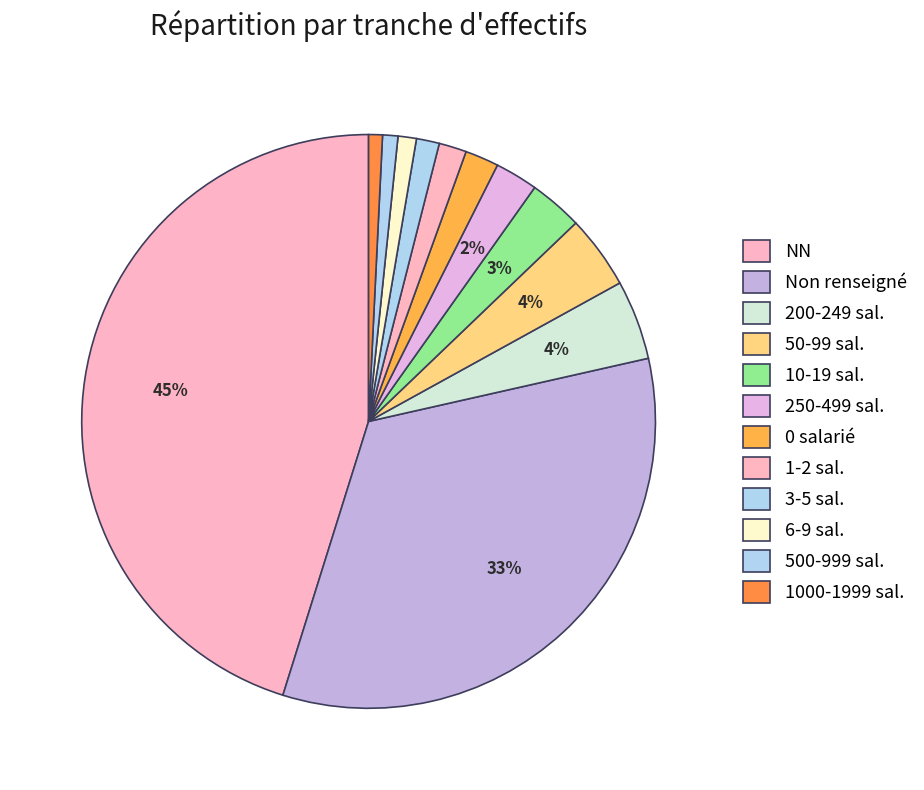

To the nearest percent, what is the average slice percentage?

8%